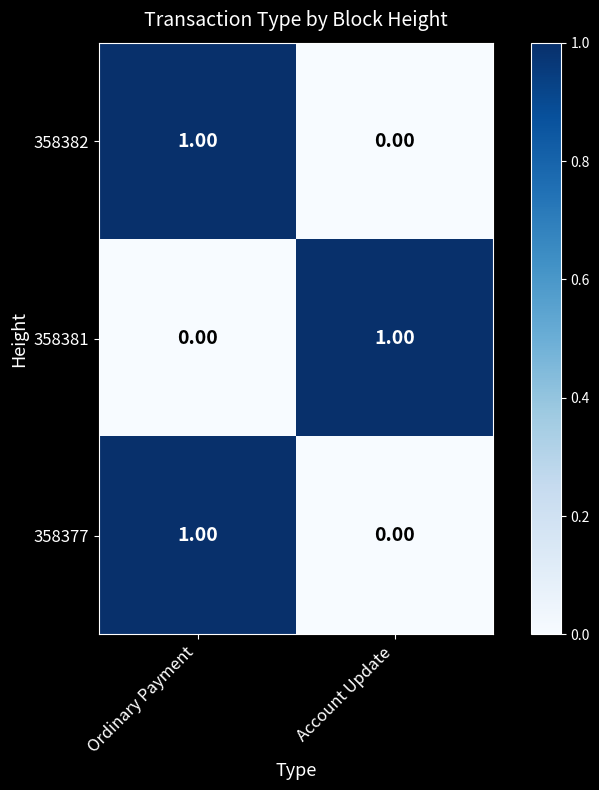

Where is 358382 nearest to the value 0?

Account Update